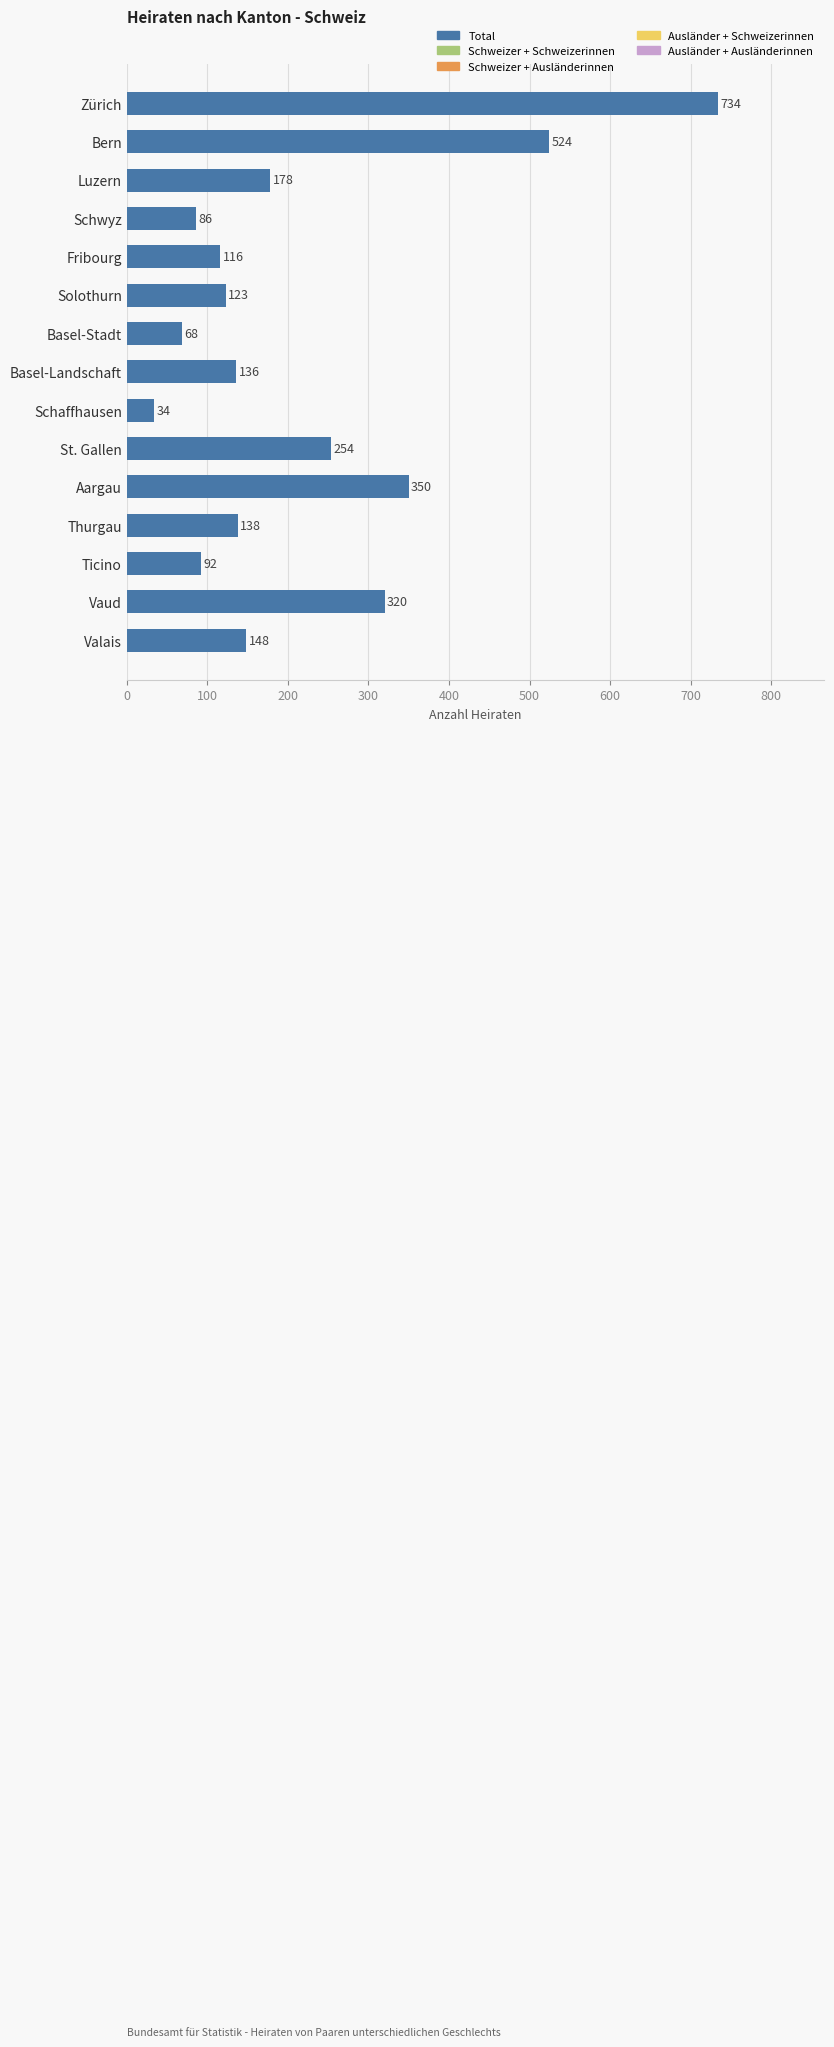

The value at Vaud is 320. True or false?

True